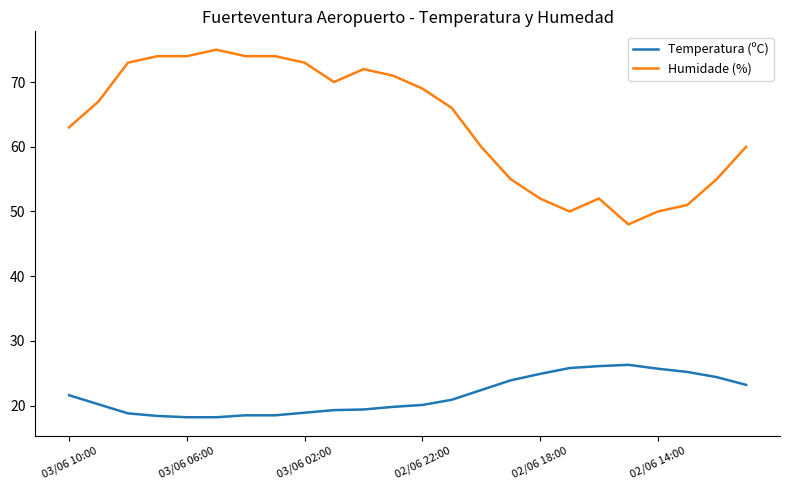

Does the chart have visible grid lines?

No